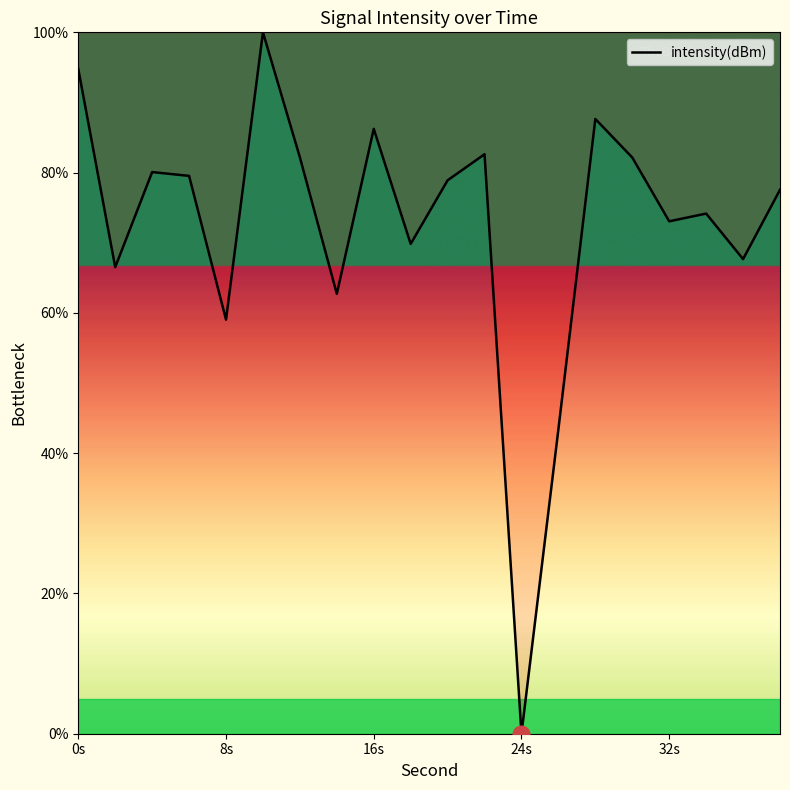

What is the difference between the maximum and minimum values?

100.0